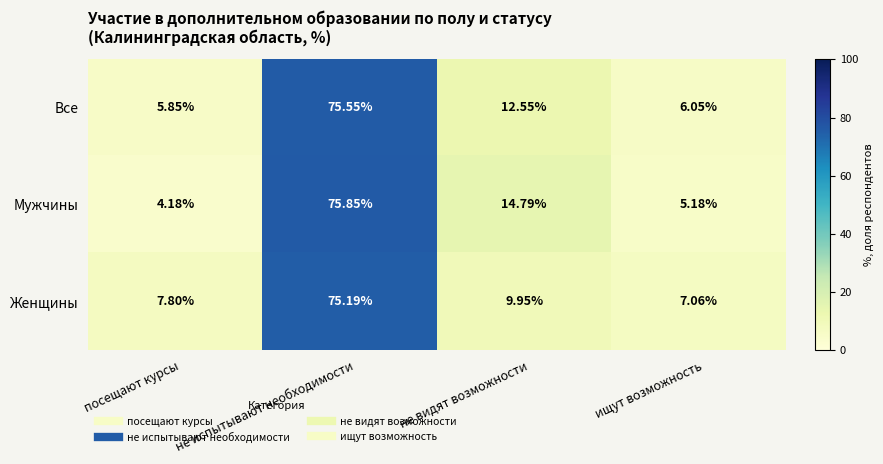

Which series changed the most between не испытывают необходимости and ищут возможность?

Мужчины